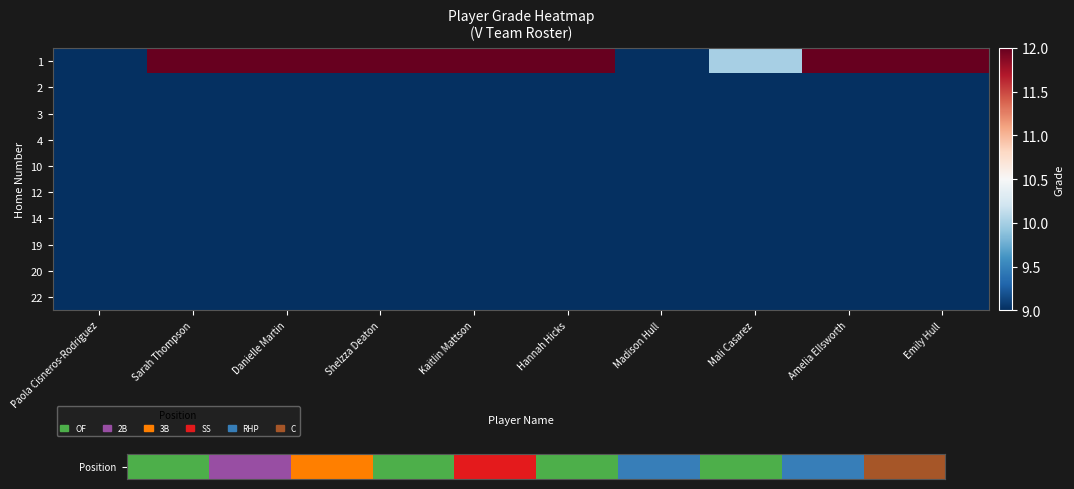

At how many categories does at least one series exceed 8?

10